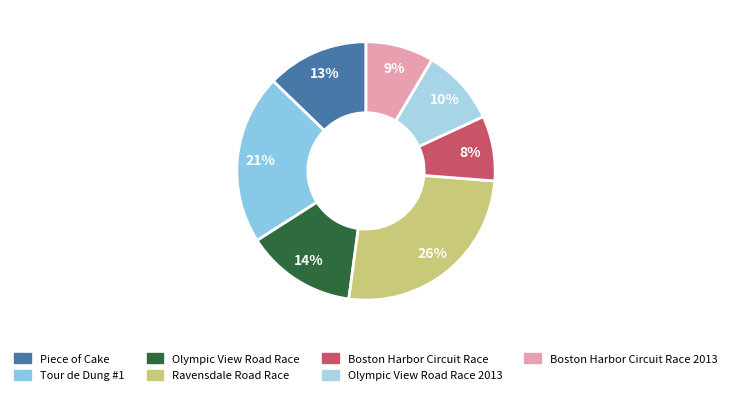

Which category has the biggest portion of the pie?

Ravensdale Road Race